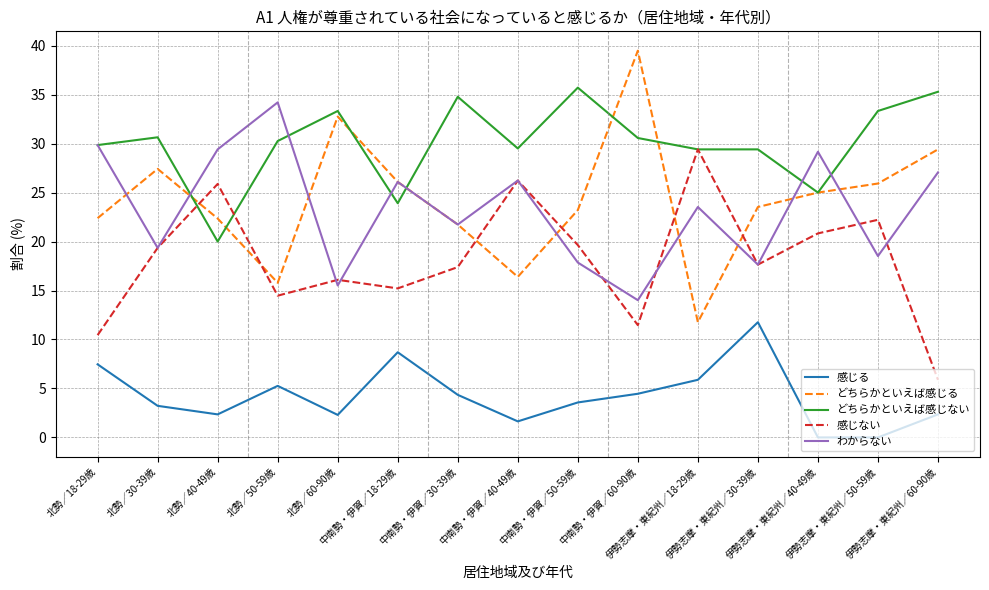

What is the lowest value of the どちらかといえば感じる series?

11.8